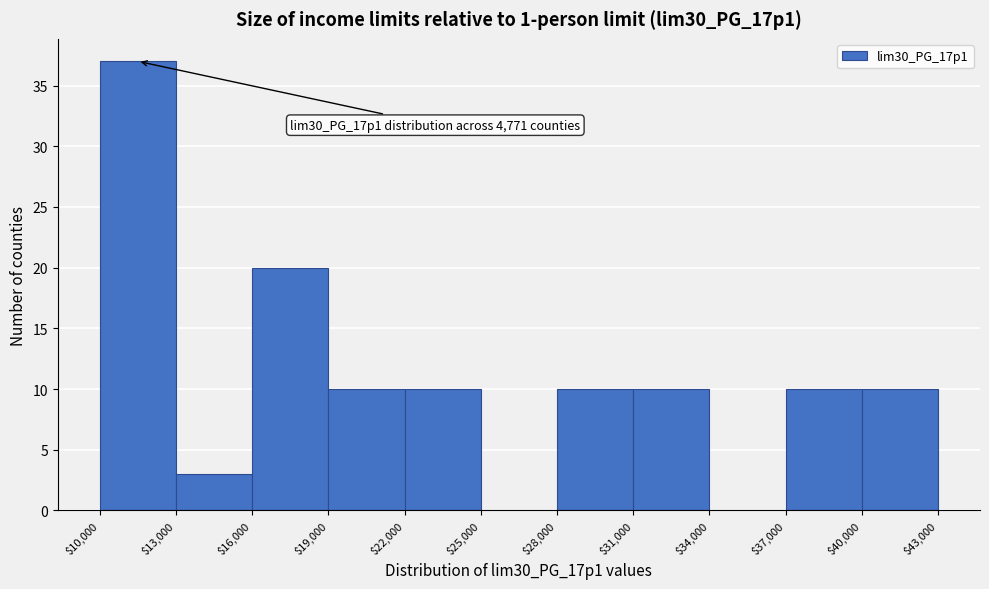

Which range on the x-axis has the tallest bar?

$10,000 to $13,000